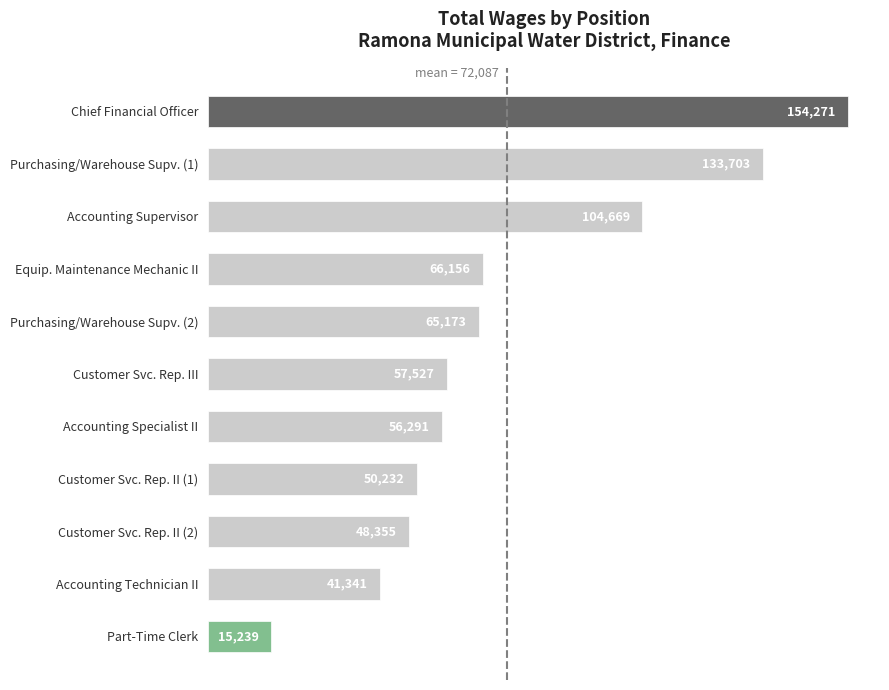

Reading top to bottom, transcribe all the data shown in this chart.

154271	133703	104669	66156	65173	57527	56291	50232	48355	41341	15239